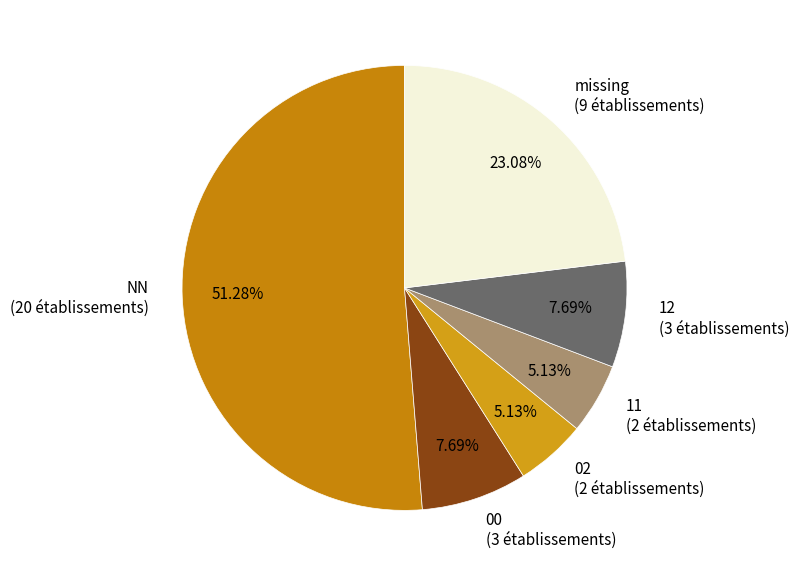

Which slice is the largest?

NN